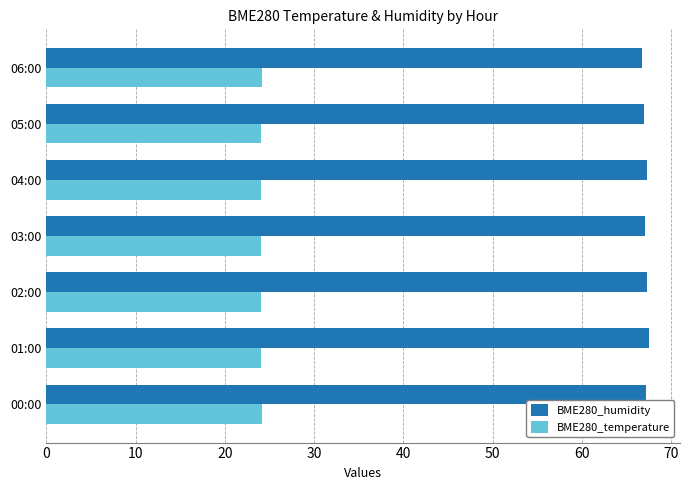

What is the spread (max minus min) of values at 03:00?

43.0